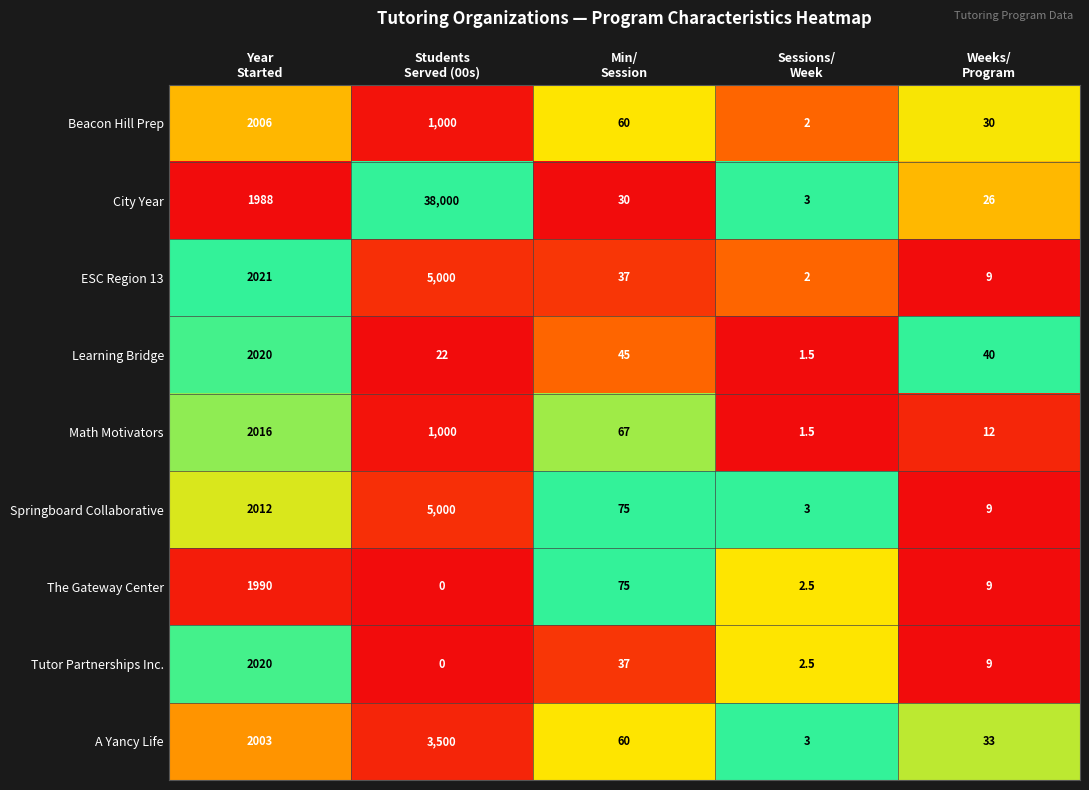

Which series has the widest spread of values?

City Year